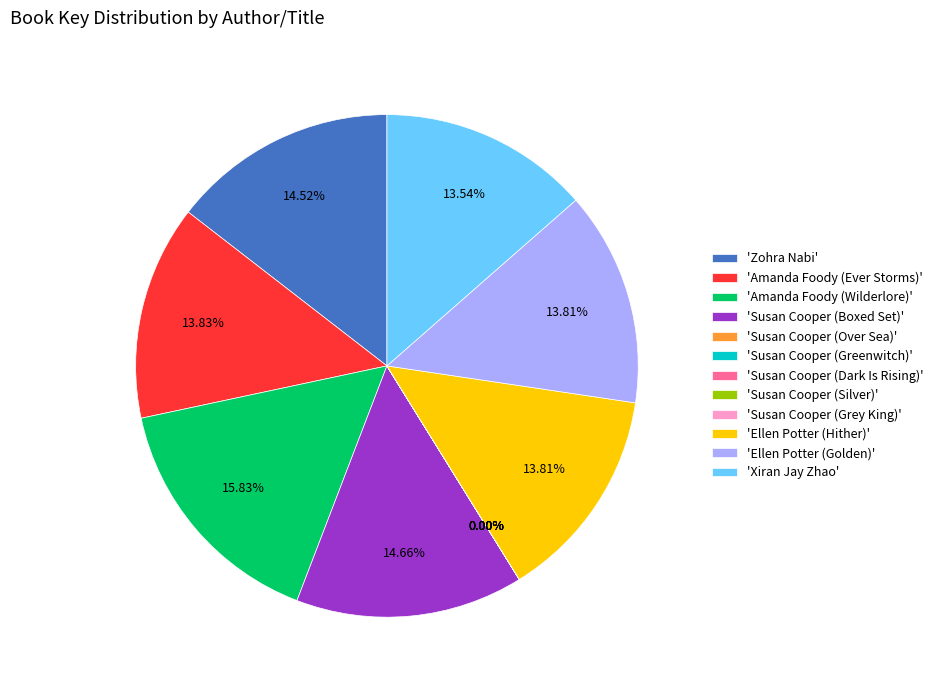

Between 'Amanda Foody (Wilderlore)' and 'Ellen Potter (Golden)', which is larger?

'Amanda Foody (Wilderlore)'